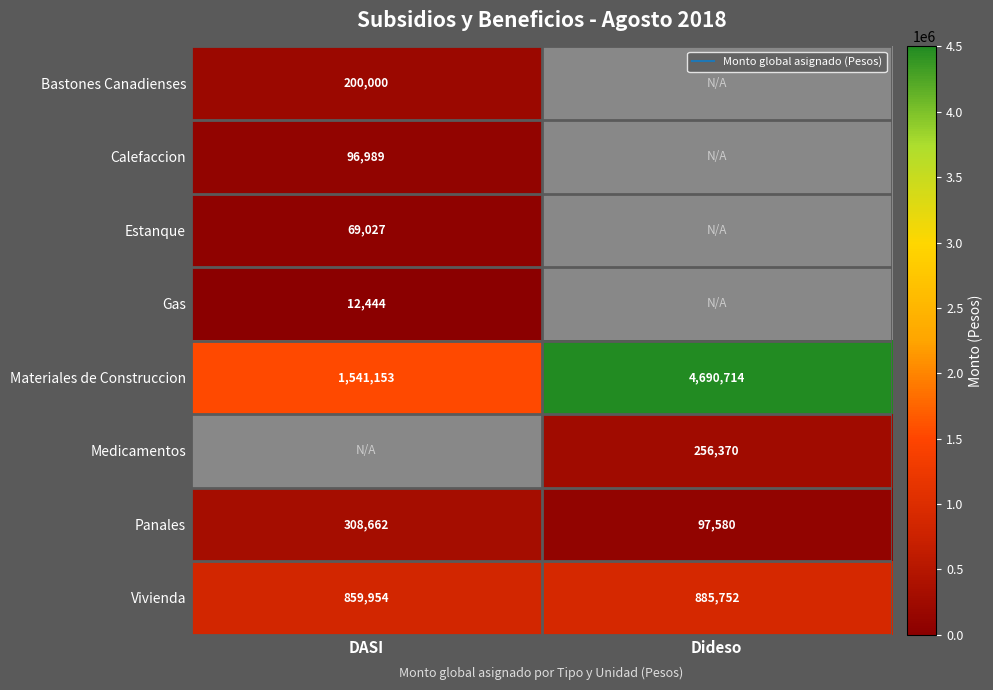

What is the difference between the Materiales de Construccion values at Dideso and DASI?

3149561.0